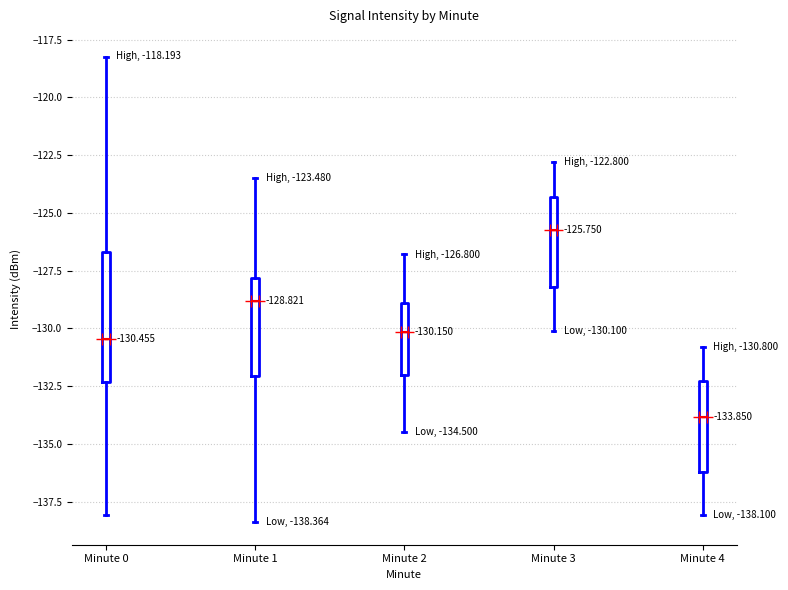

Which box has the lowest median line?

Minute 4